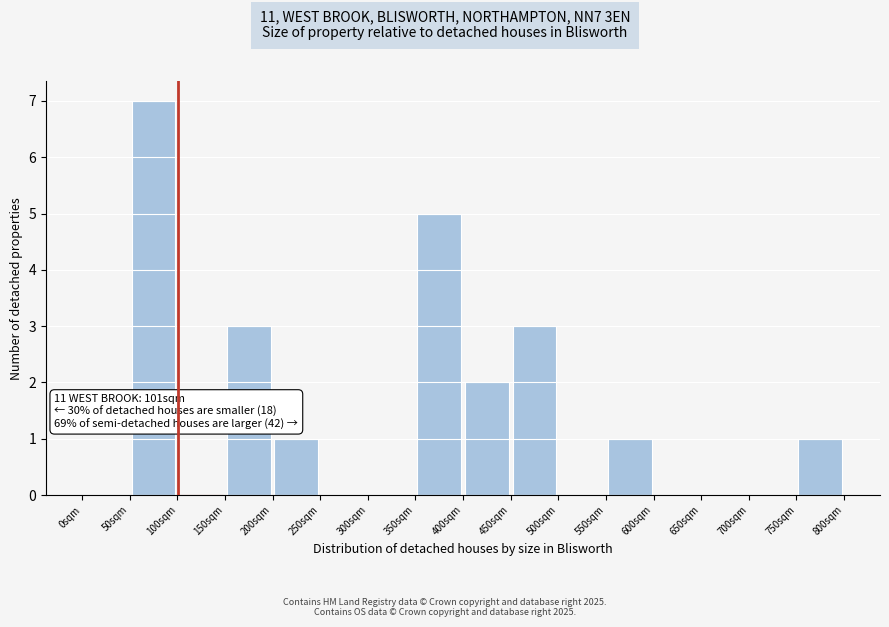

Which range on the x-axis has the tallest bar?

50 to 100